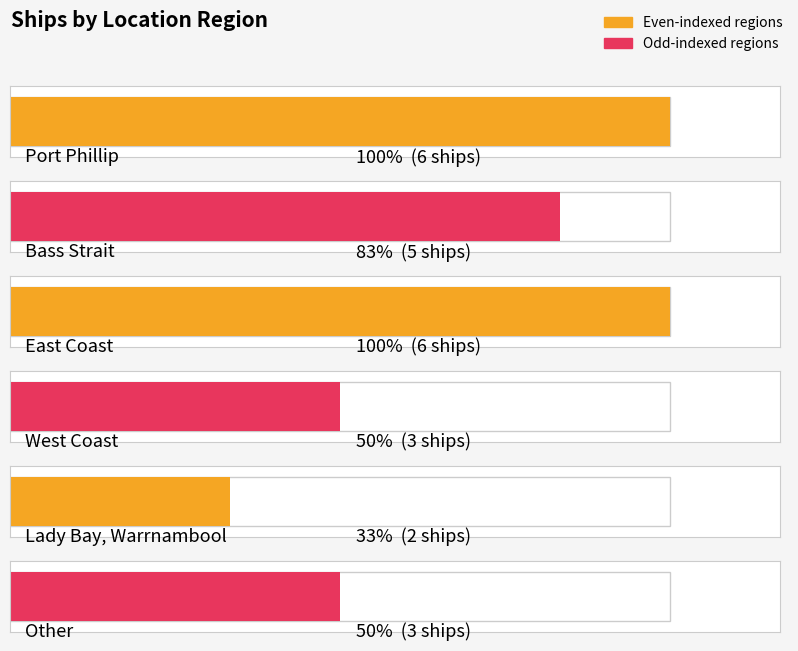

What is the ratio of the value at Lady Bay, Warrnambool to the value at Bass Strait?

0.4